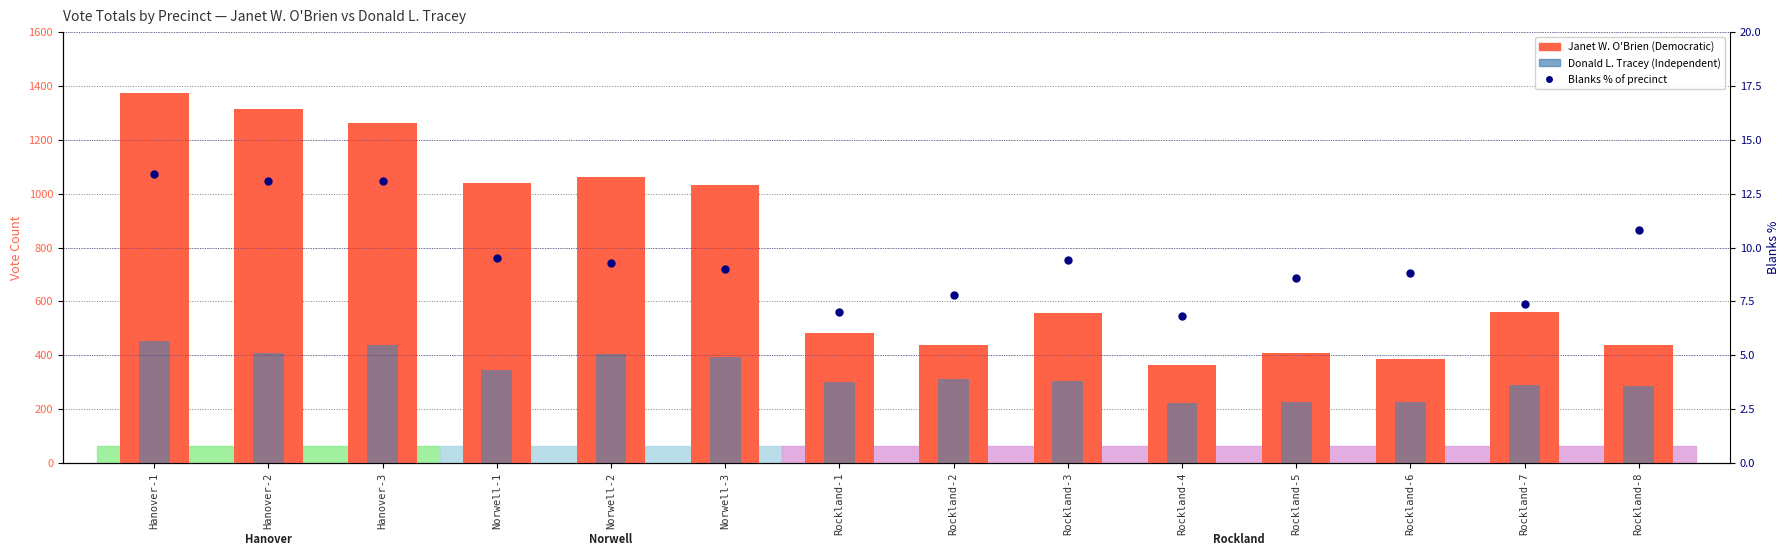

Reading left to right, what are all the values shown in this chart?

Janet W. O'Brien: Hanover-1=1375.0	Hanover-2=1314.0	Hanover-3=1261.0	Norwell-1=1041.0	Norwell-2=1061.0	Norwell-3=1032.0	Rockland-1=484.0	Rockland-2=438.0	Rockland-3=558.0	Rockland-4=364.0	Rockland-5=407.0	Rockland-6=386.0	Rockland-7=559.0	Rockland-8=437.0
Donald L. Tracey: Hanover-1=453.0	Hanover-2=407.0	Hanover-3=437.0	Norwell-1=345.0	Norwell-2=404.0	Norwell-3=394.0	Rockland-1=301.0	Rockland-2=313.0	Rockland-3=305.0	Rockland-4=224.0	Rockland-5=227.0	Rockland-6=228.0	Rockland-7=290.0	Rockland-8=287.0
Blanks % of precinct: Hanover-1=13.4	Hanover-2=13.1	Hanover-3=13.1	Norwell-1=9.5	Norwell-2=9.3	Norwell-3=9.0	Rockland-1=7.0	Rockland-2=7.8	Rockland-3=9.4	Rockland-4=6.8	Rockland-5=8.6	Rockland-6=8.8	Rockland-7=7.4	Rockland-8=10.8